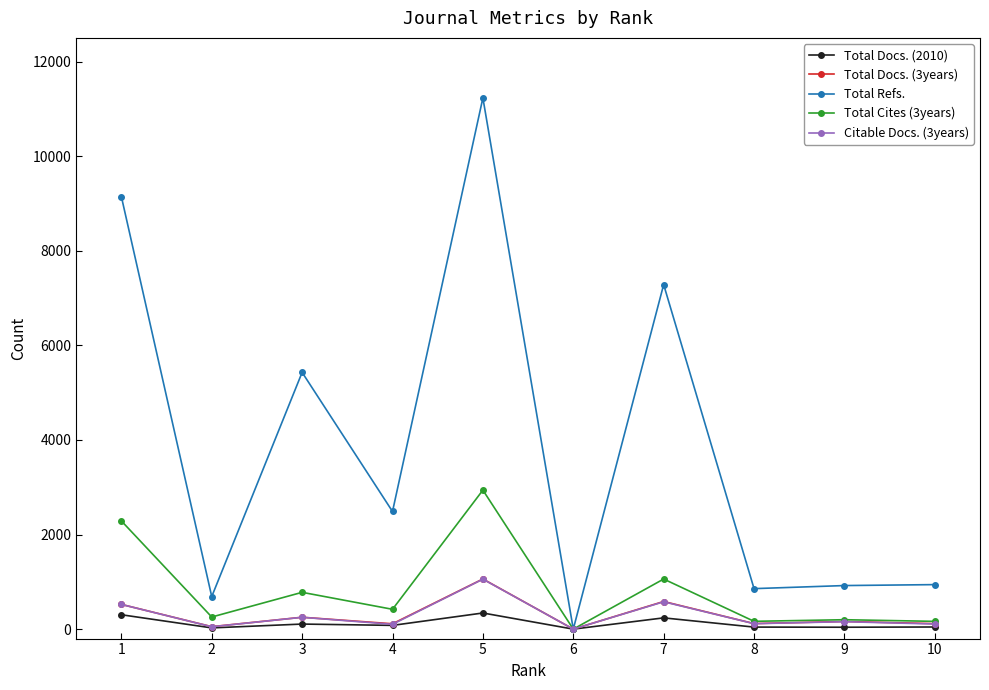

The Total Docs. (3years) series shows 584 at 7. True or false?

True